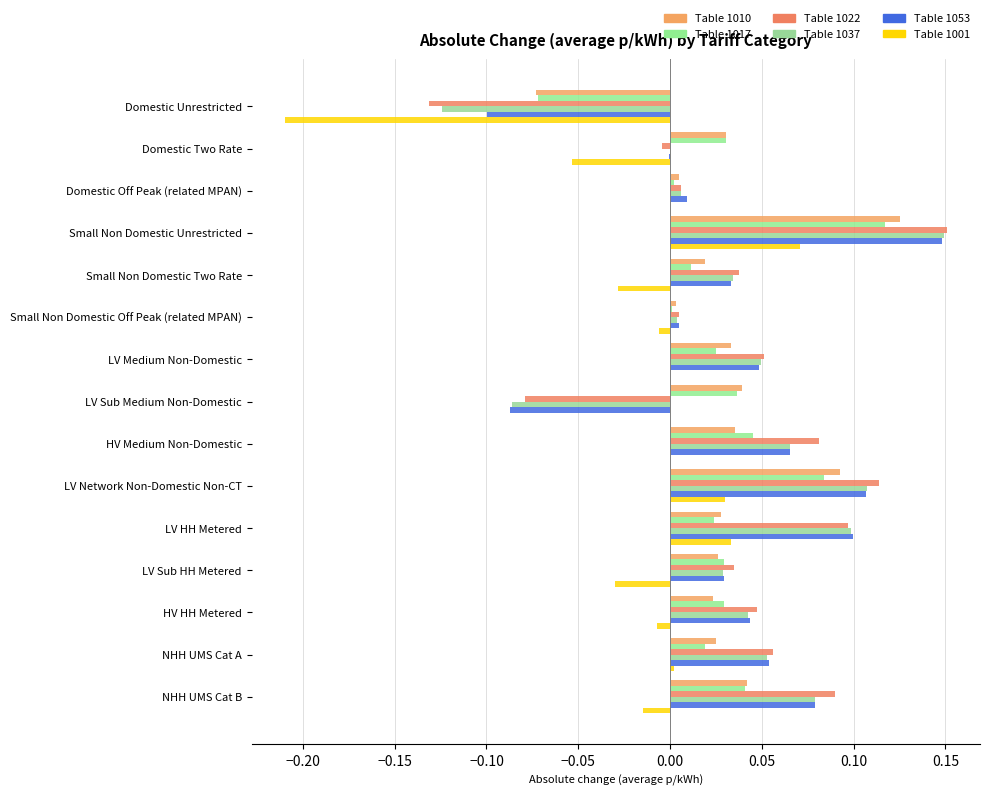

What is the minimum value shown in the chart?

-0.2